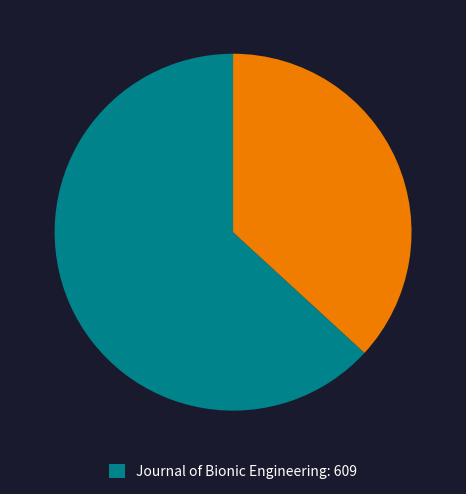

Is there a majority slice in this chart?

Yes